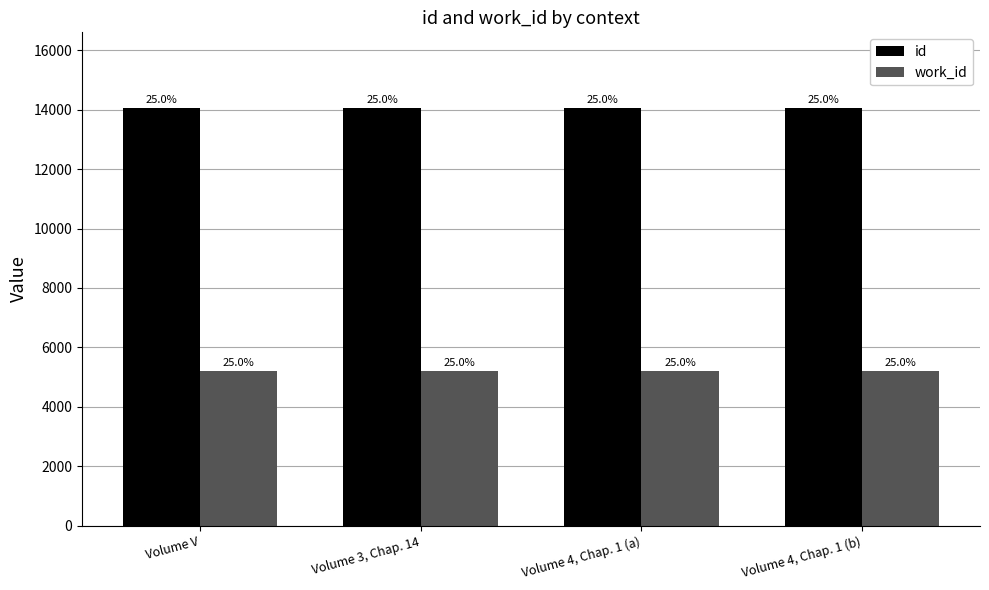

What is the average value of the work_id series?

5214